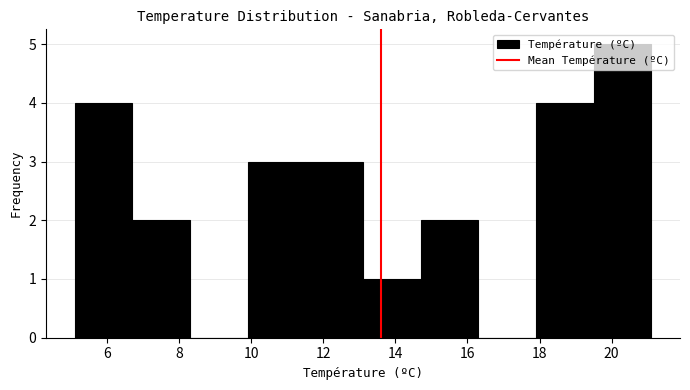

Over which range of the x-axis is the bar tallest?

19.5 to 21.1